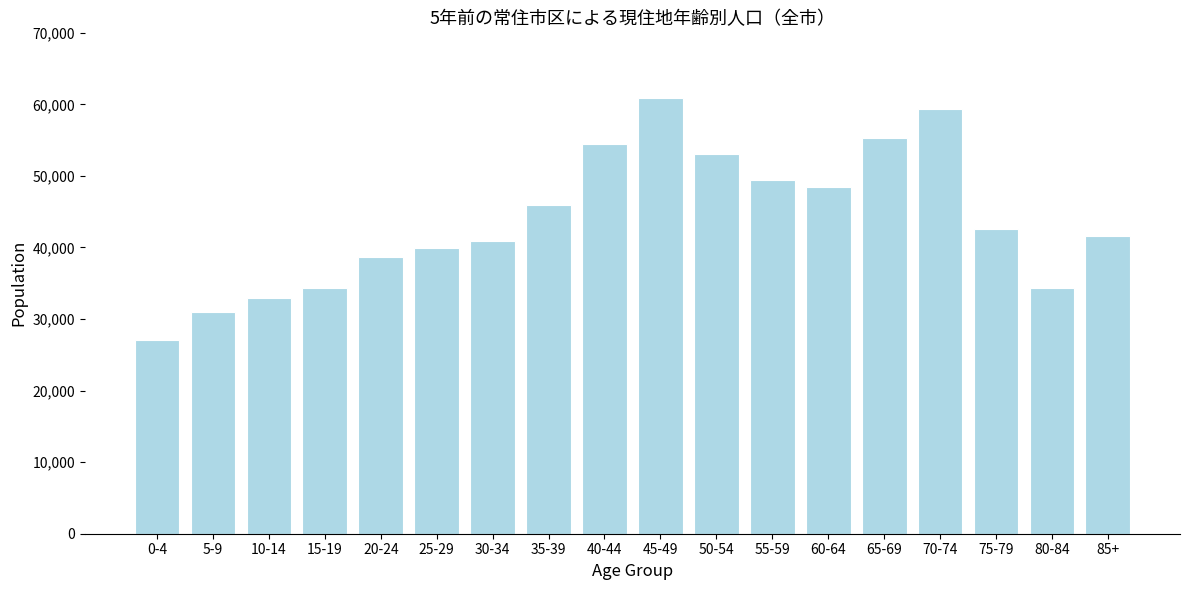

What is the sum of the values at 80-84 and 75-79?

76930